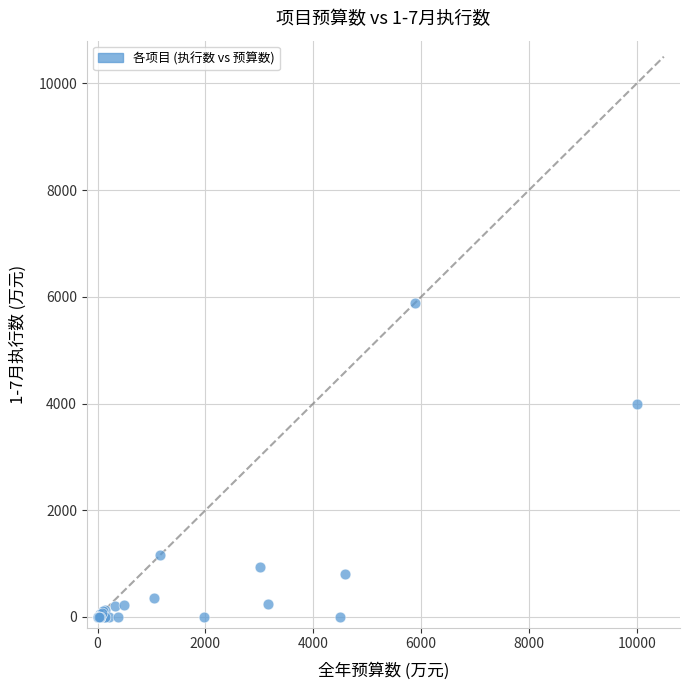

What Y value in the scatter plot is closest to 2938?

3995.0